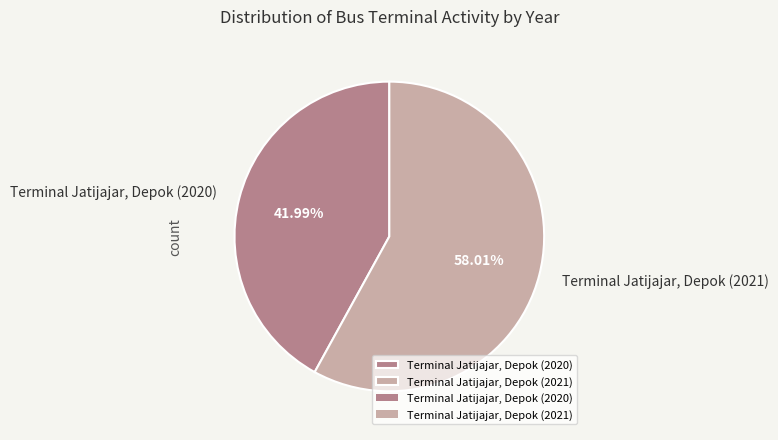

Between Terminal Jatijajar, Depok (2020) and Terminal Jatijajar, Depok (2021), which is larger?

Terminal Jatijajar, Depok (2021)